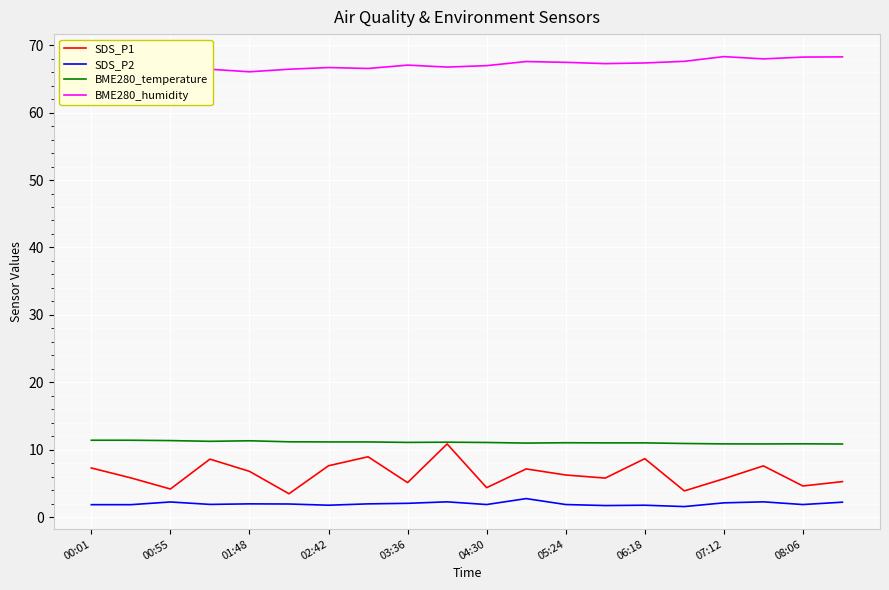

What is the maximum value shown in the chart?

68.3